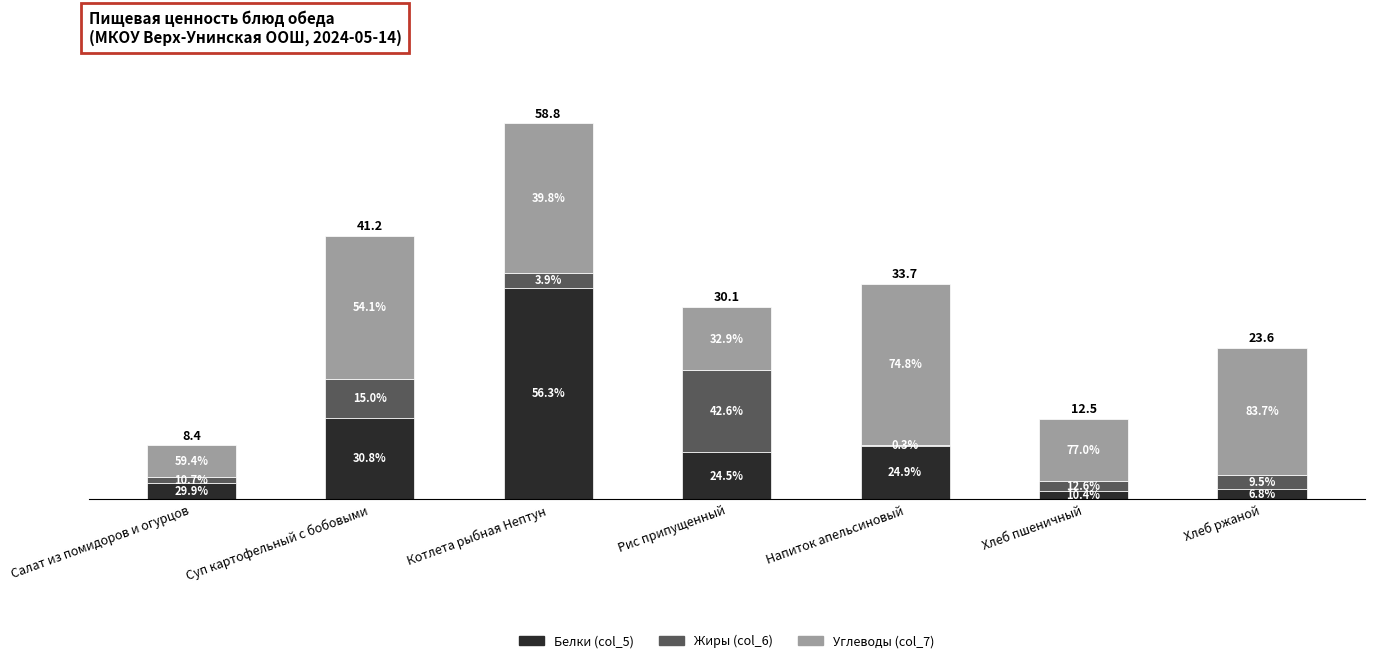

Are the bars grouped side by side (vs. stacked)?

No